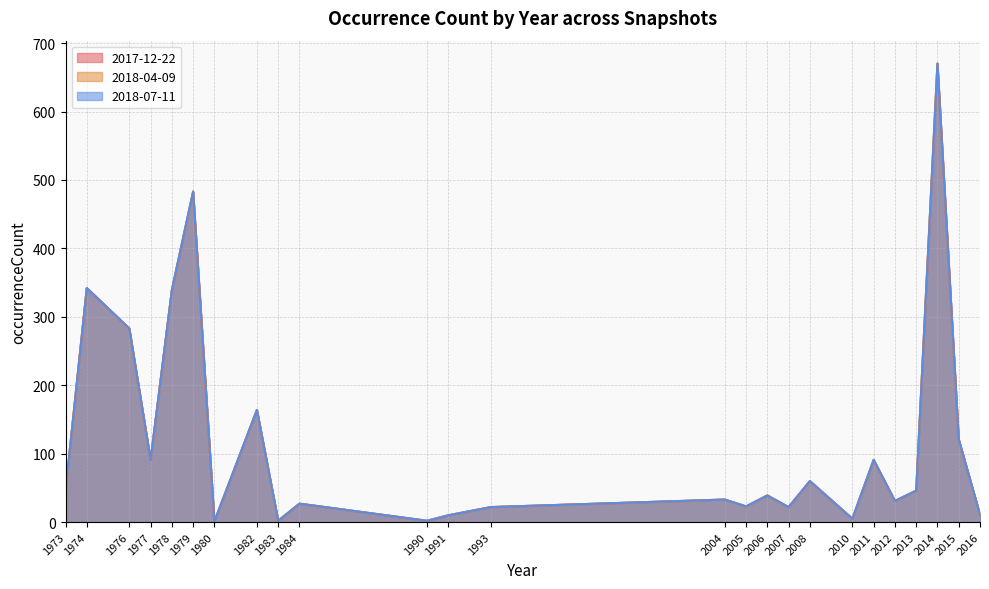

What is the smallest value displayed?

1